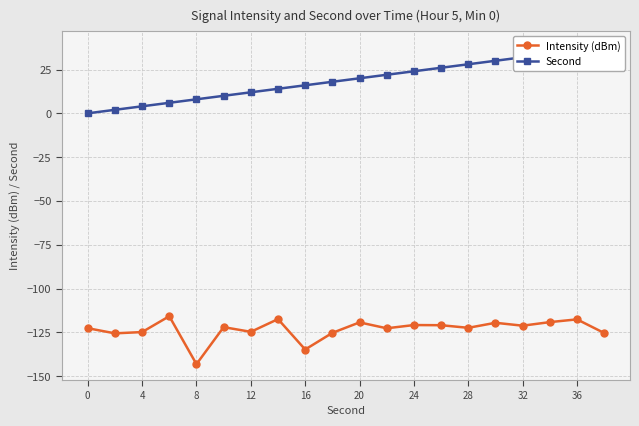

Does the chart have visible grid lines?

Yes